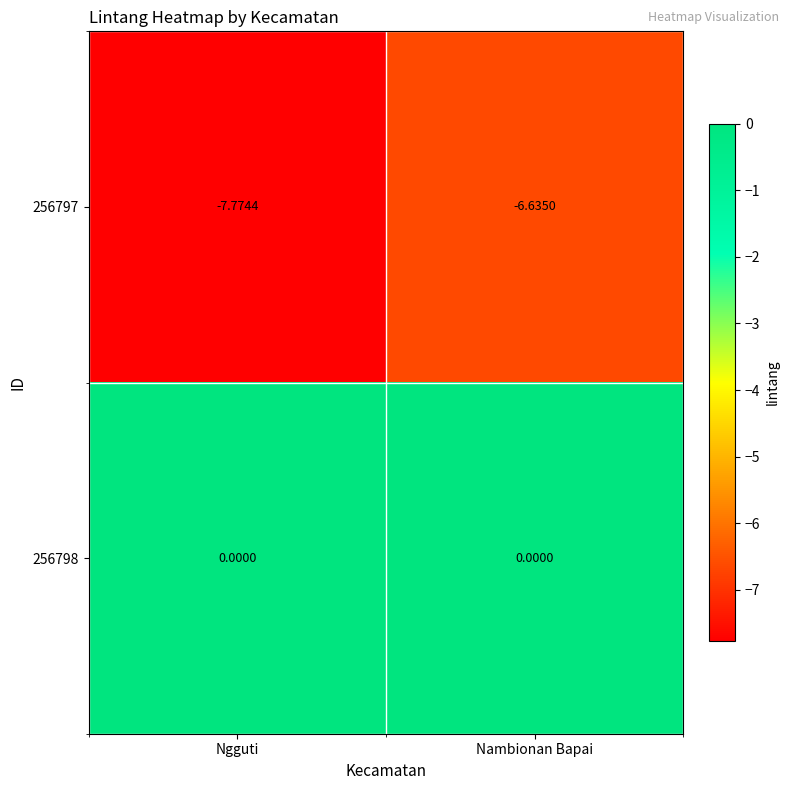

Which category has the lowest value across all series?

Ngguti